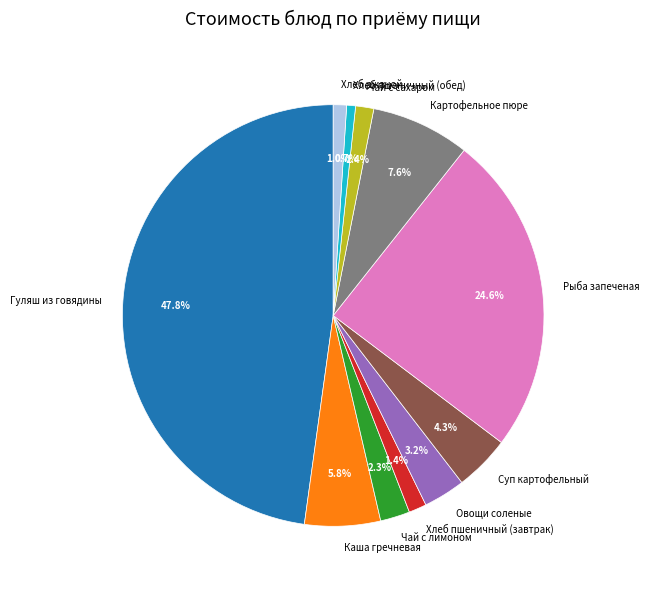

How many segments does this pie chart have?

11